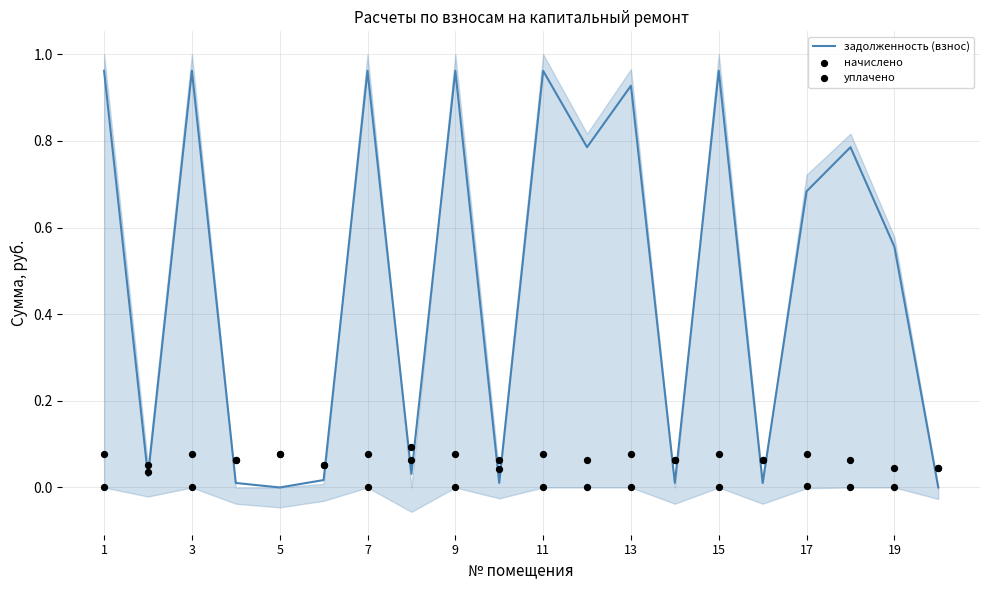

Which series reaches the maximum Y coordinate?

задолженность (взнос)